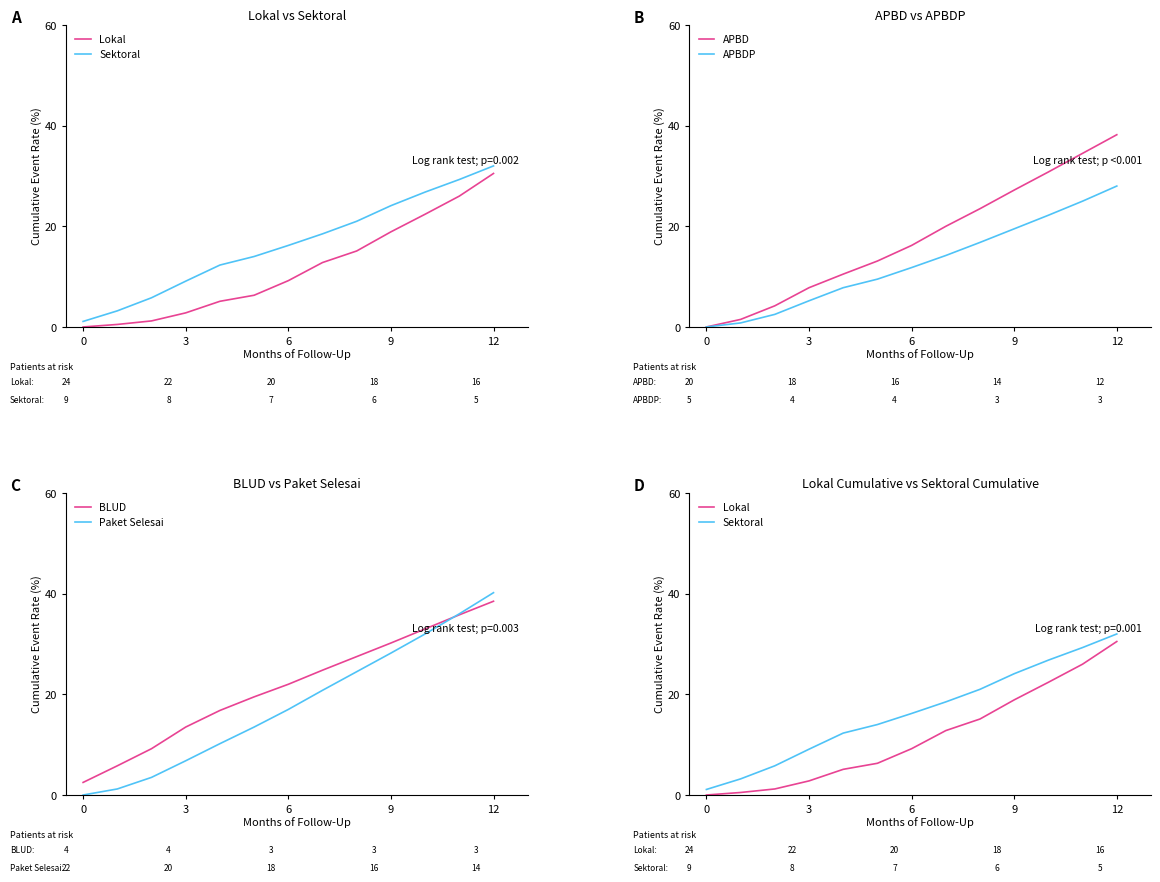

How many distinct data groups are displayed?

6